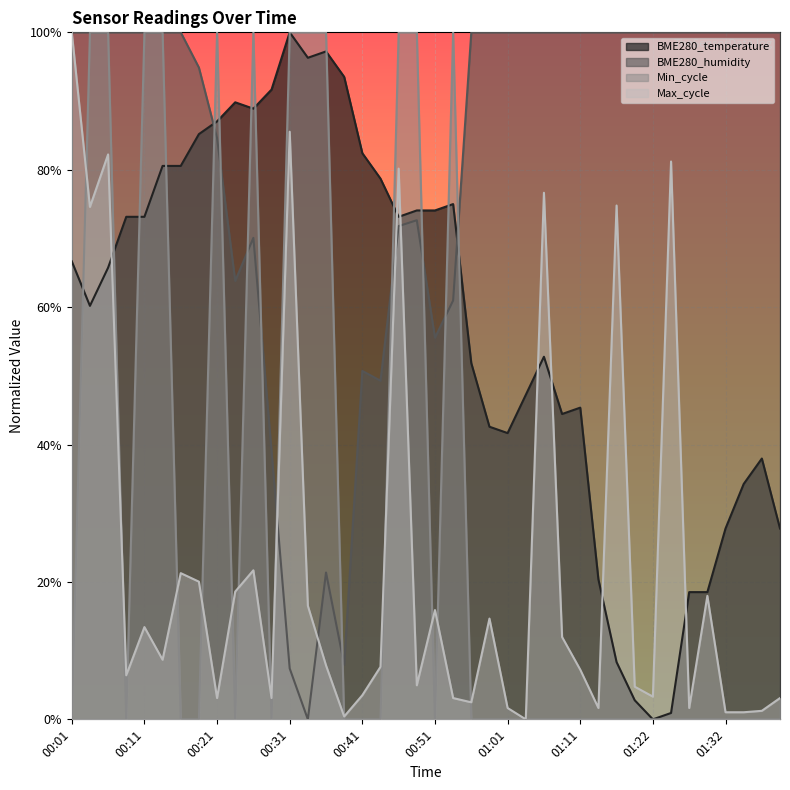

Reading right to left, what are all the values shown in this chart?

BME280_temperature: 0.3	0.4	0.3	0.3	0.2	0.2	0.0	0.0	0.0	0.1	0.2	0.5	0.4	0.5	0.5	0.4	0.4	0.5	0.8	0.7	0.7	0.7	0.8	0.8	0.9	1.0	1.0	1.0	0.9	0.9	0.9	0.9	0.9	0.8	0.8	0.7	0.7	0.7	0.6	0.7
BME280_humidity: 1.0	1.0	1.0	1.0	1.0	1.0	1.0	1.0	1.0	1.0	1.0	1.0	1.0	1.0	1.0	1.0	1.0	1.0	0.6	0.6	0.7	0.7	0.5	0.5	0.1	0.2	0.0	0.1	0.4	0.7	0.6	0.8	0.9	1.0	1.0	1.0	1.0	1.0	1.0	1.0
Min_cycle: 0.0	0.0	0.0	0.0	0.0	0.0	0.0	0.0	0.0	0.0	0.0	0.0	0.0	0.0	0.0	0.0	0.0	0.0	1.0	0.0	1.0	1.0	0.0	0.0	0.0	1.0	1.0	1.0	0.0	1.0	0.0	1.0	0.0	0.0	1.0	1.0	0.0	1.0	1.0	0.0
Max_cycle: 0.0	0.0	0.0	0.0	0.2	0.0	0.8	0.0	0.0	0.7	0.0	0.1	0.1	0.8	0.0	0.0	0.1	0.0	0.0	0.2	0.0	0.8	0.1	0.0	0.0	0.1	0.2	0.9	0.0	0.2	0.2	0.0	0.2	0.2	0.1	0.1	0.1	0.8	0.7	1.0